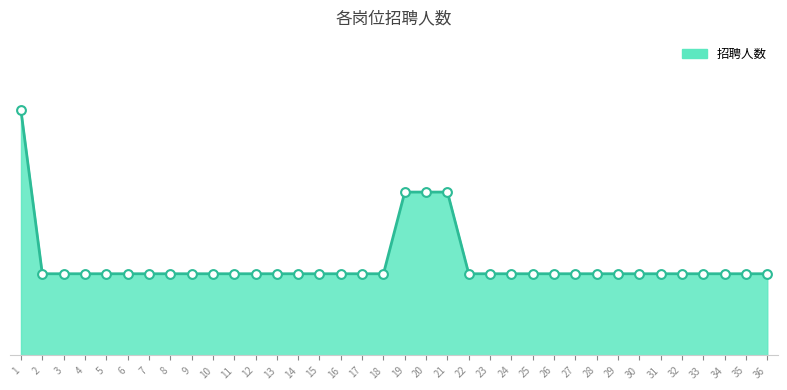

At how many categories does at least one series exceed 2?

1